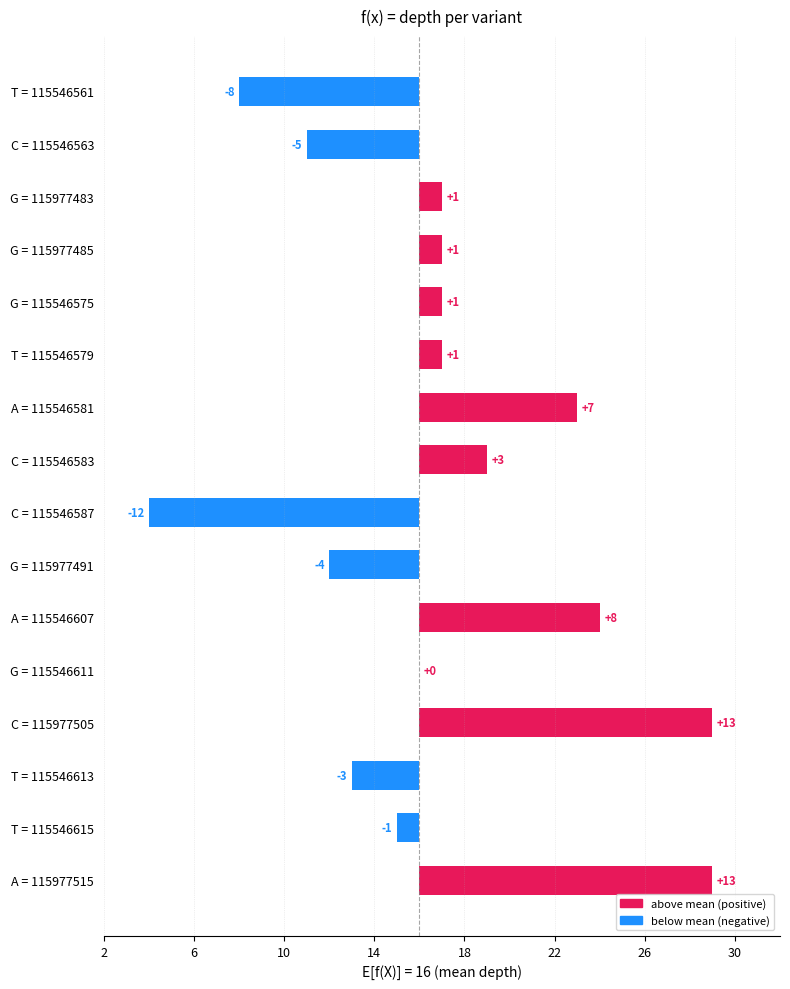

What is the value of the 9th bar from the left?

-12